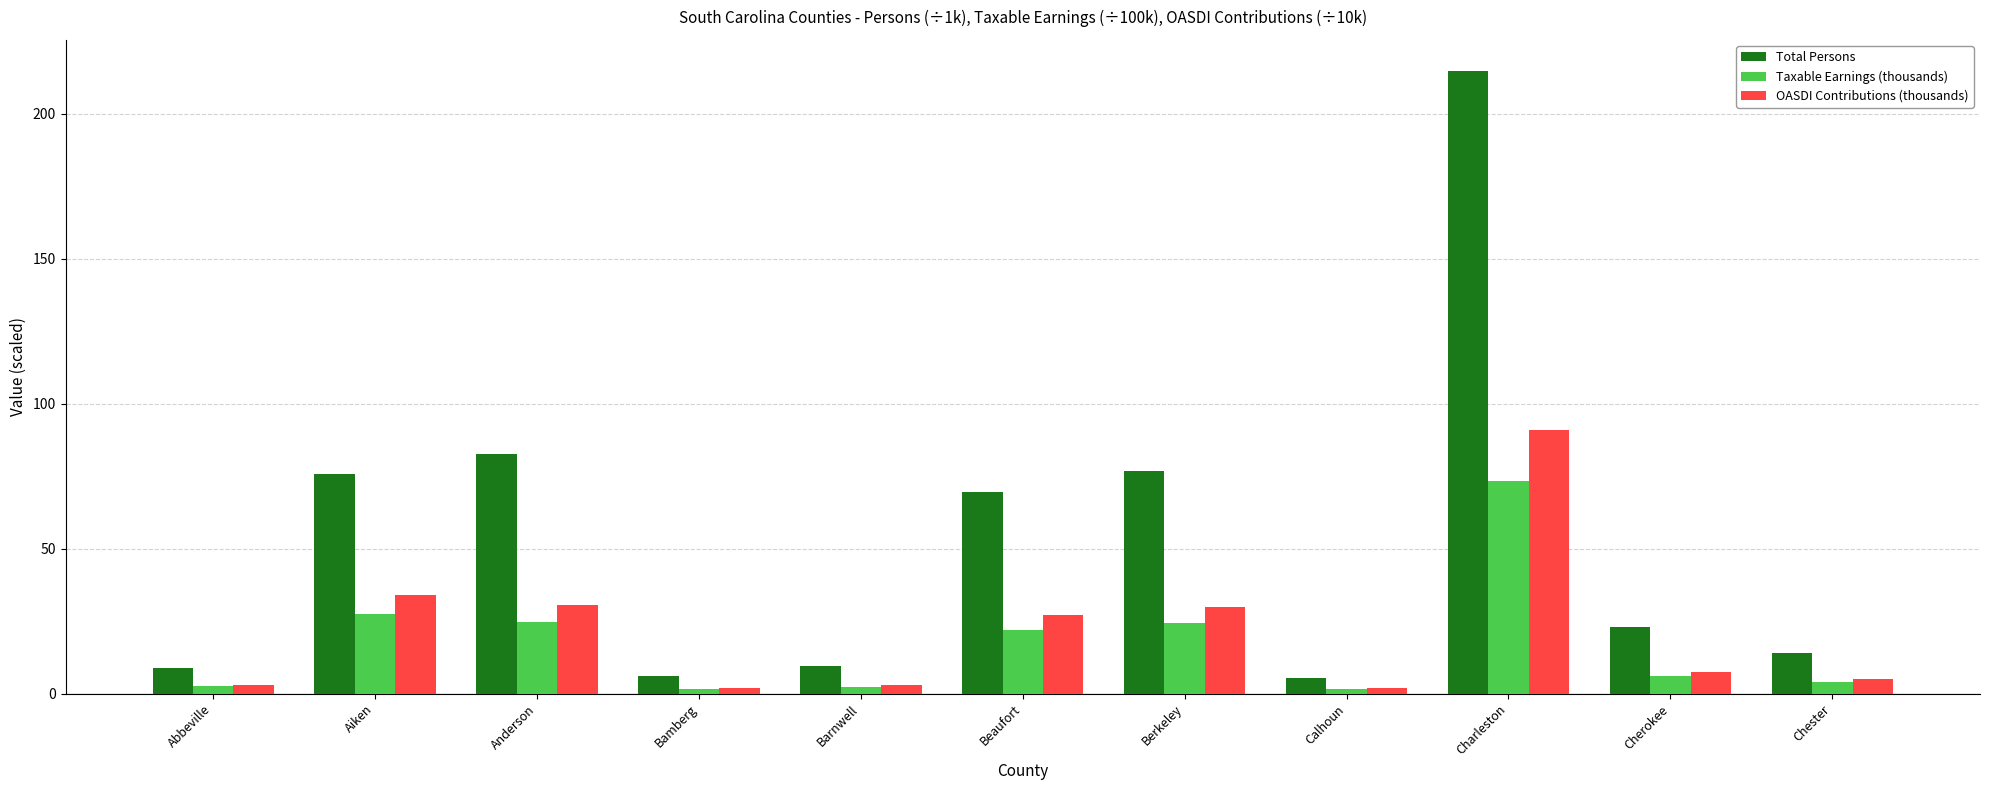

What is the value of the Total Persons bar at the 9th from the left?

214.8